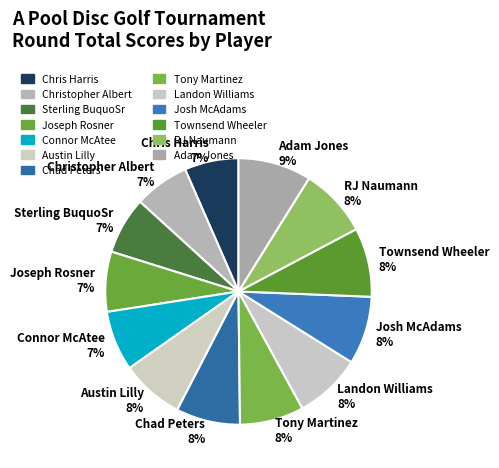

To the nearest percent, what is the difference between the largest and smallest slice percentages?

2%